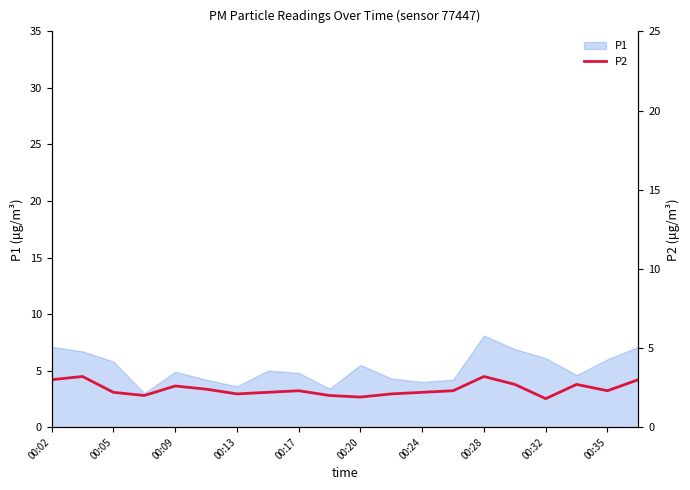

True or false: P1 has a value of 6.1 at 00:32.

True